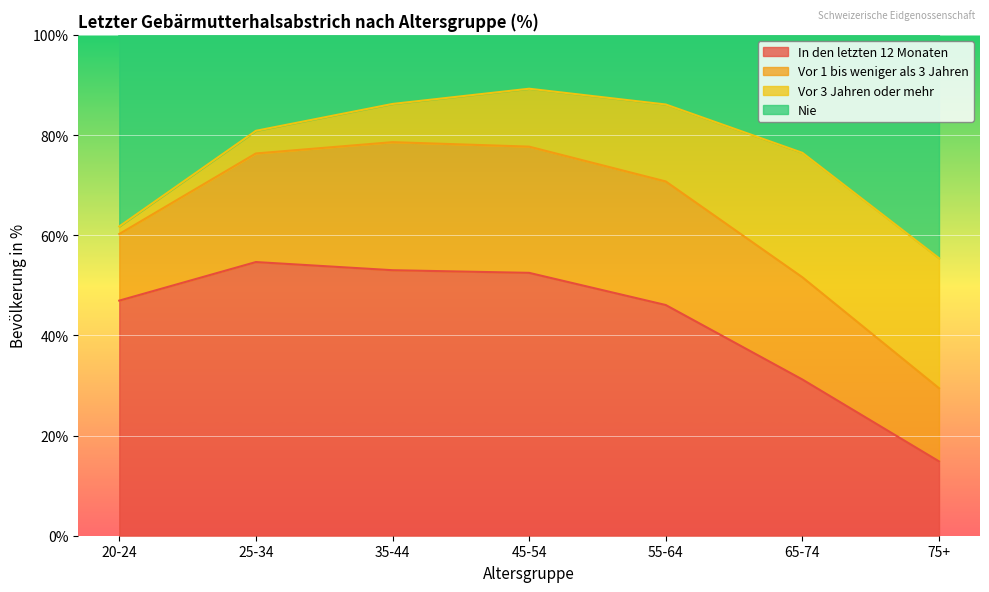

Does the chart display data point markers on the line(s)?

No